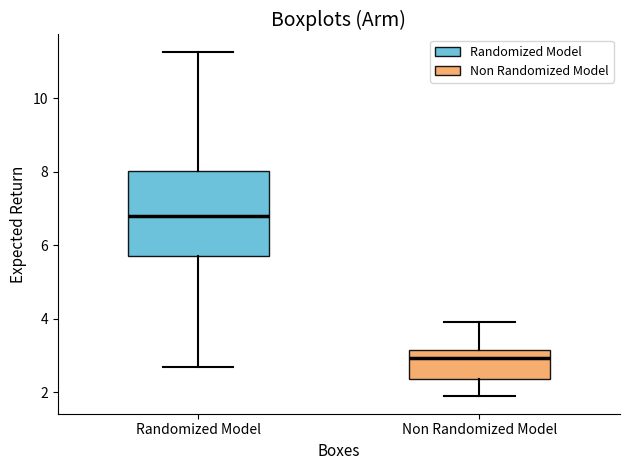

Reading left to right, transcribe this box plot: for each box, give where its median line is, the range the box spans, and where its two whiskers end, as read against the y-axis. The values are not printed on the chart, so give them approximately, as read against the axis.

Randomized Model: median 6.8, box 5.8 to 8.0, whiskers 2.6 to 11.2
Non Randomized Model: median 3.0, box 2.4 to 3.2, whiskers 1.8 to 4.0